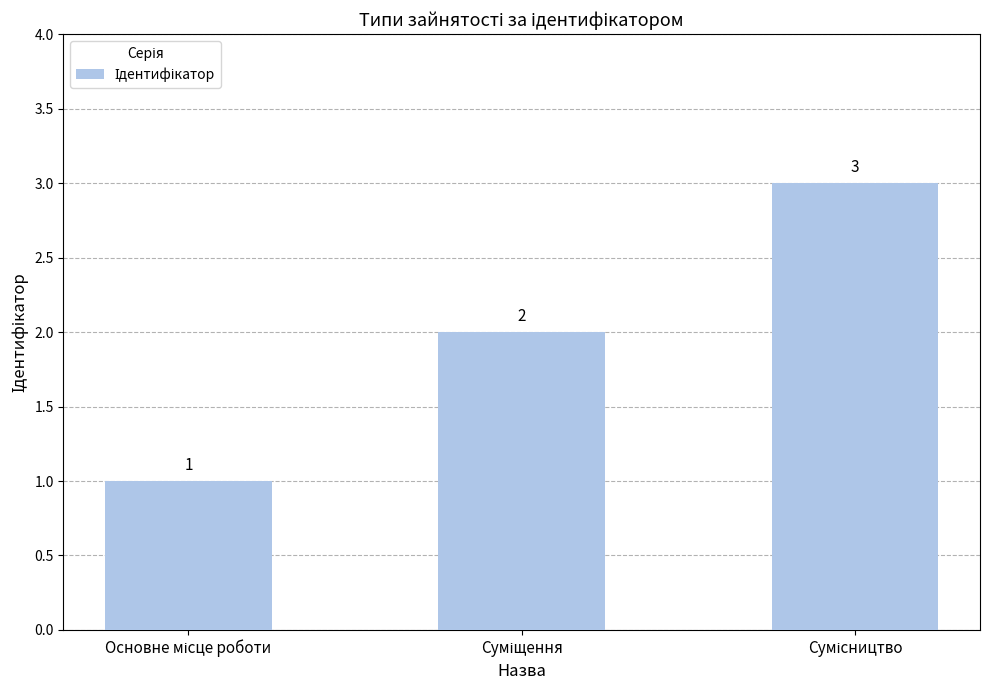

What is the maximum value shown in the chart?

3